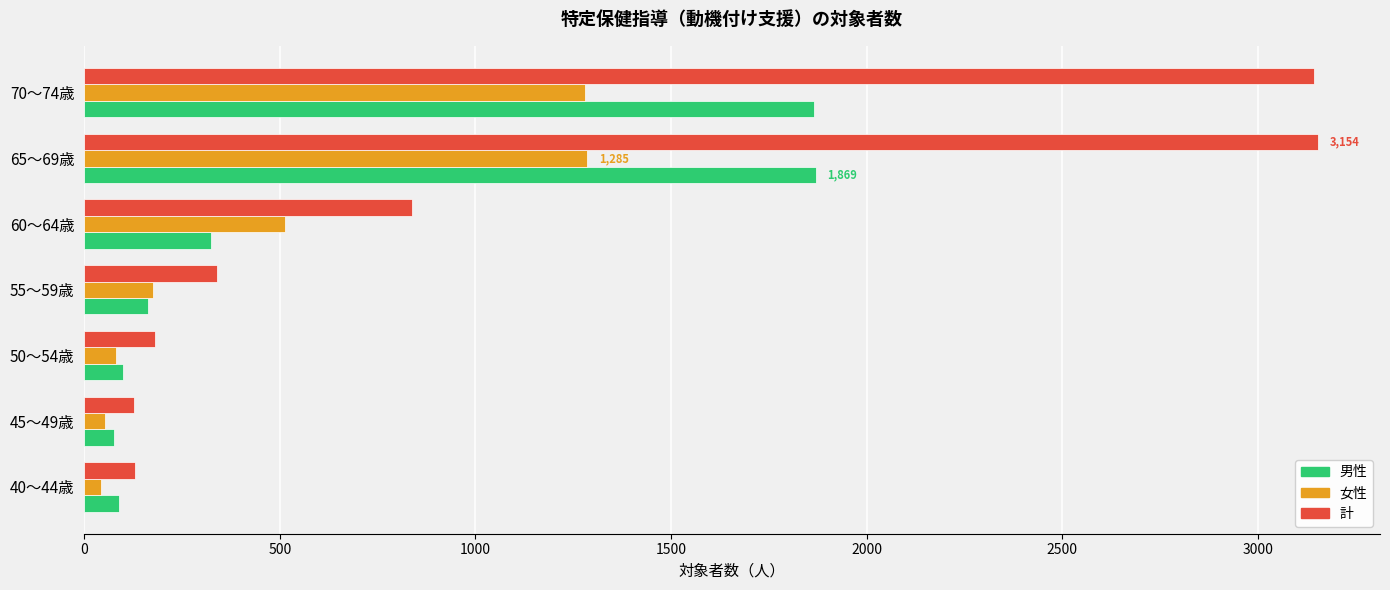

Rank the series by their maximum value, from highest to lowest.

計, 男性, 女性